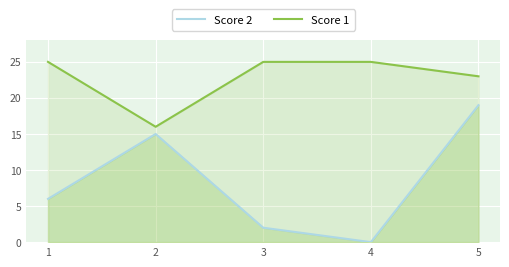

True or false: Score 2 and Score 1 cross at least once.

False